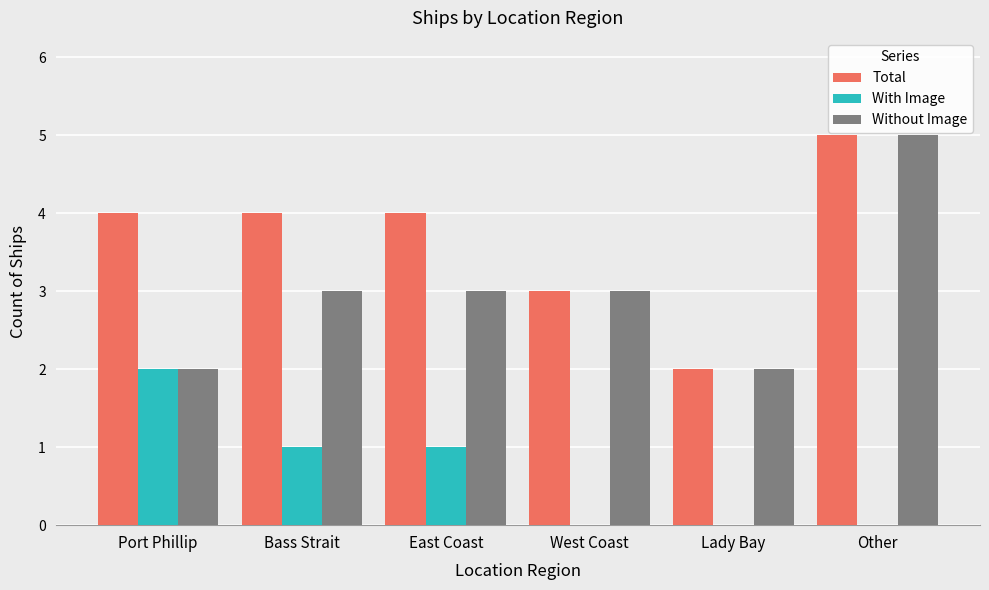

The With Image series shows -1 at Lady Bay. True or false?

False